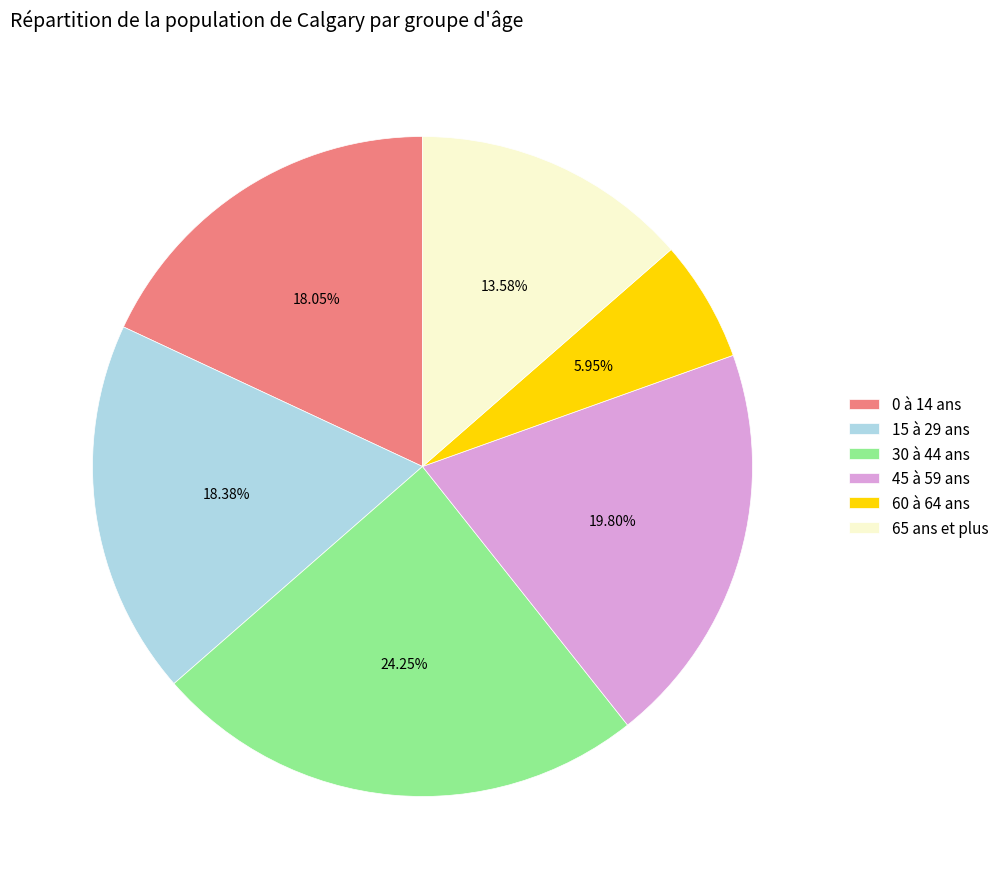

What is the ratio of the value at 65 ans et plus to the value at 45 à 59 ans?

0.7